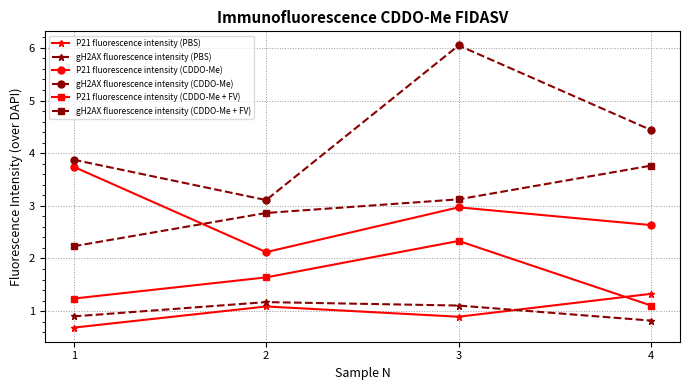

At how many categories does at least one series exceed 1?

4